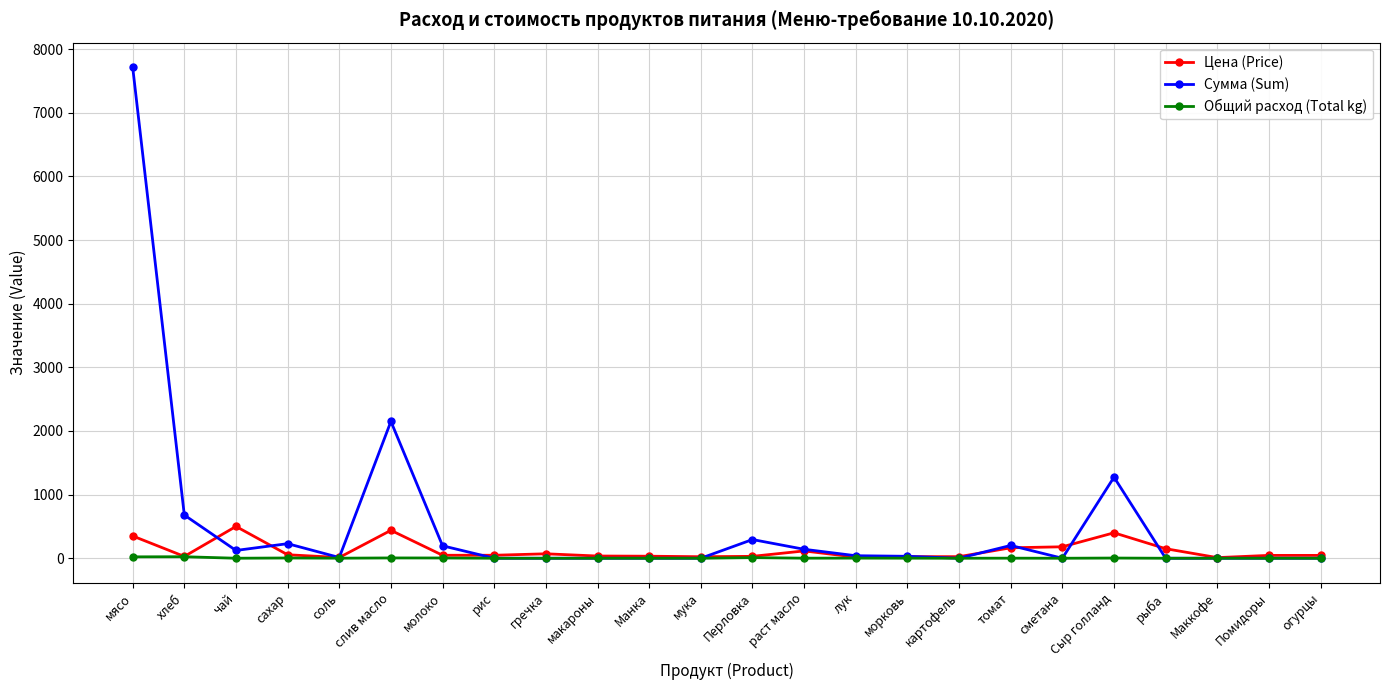

What is the highest value of the Цена (Price) series?

500.0